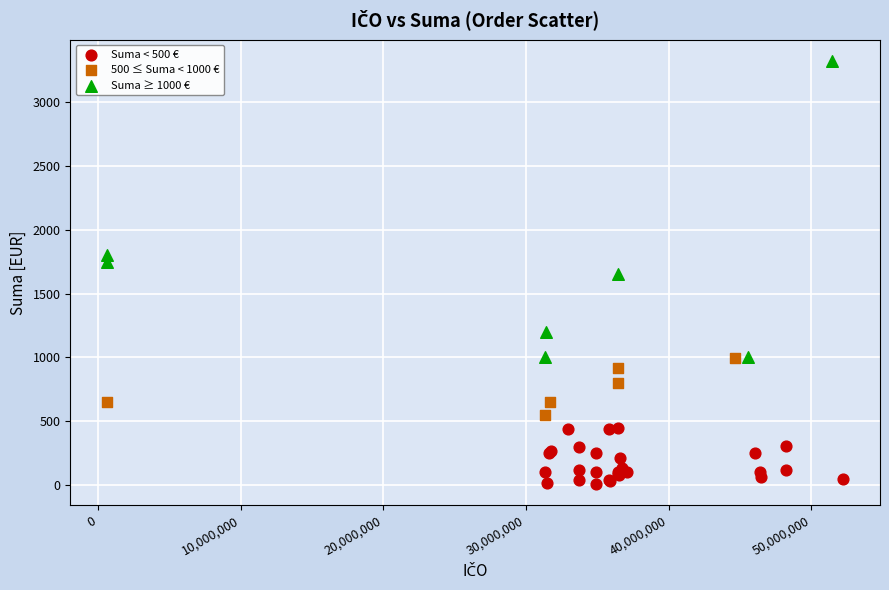

Which series reaches the maximum Y coordinate?

Suma ≥ 1000 €